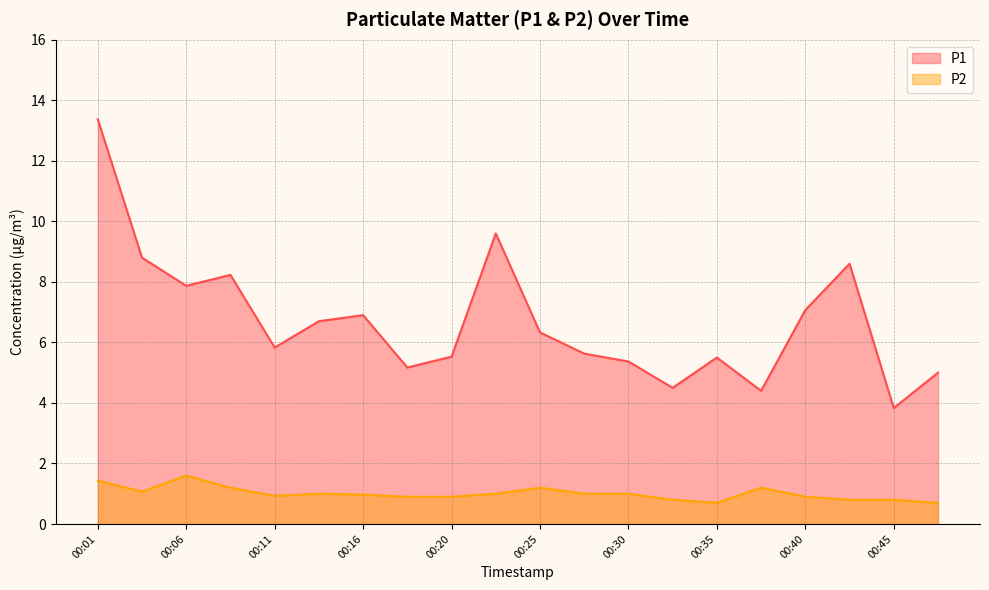

Reading left to right, list all the values displayed in this chart.

P1: 00:01=13.4	00:03=8.8	00:06=7.9	00:08=8.2	00:11=5.8	00:13=6.7	00:16=6.9	00:18=5.2	00:20=5.5	00:23=9.6	00:25=6.3	00:28=5.6	00:30=5.4	00:33=4.5	00:35=5.5	00:37=4.4	00:40=7.1	00:42=8.6	00:45=3.8	00:47=5.0
P2: 00:01=1.4	00:03=1.1	00:06=1.6	00:08=1.2	00:11=0.9	00:13=1.0	00:16=1.0	00:18=0.9	00:20=0.9	00:23=1.0	00:25=1.2	00:28=1.0	00:30=1.0	00:33=0.8	00:35=0.7	00:37=1.2	00:40=0.9	00:42=0.8	00:45=0.8	00:47=0.7